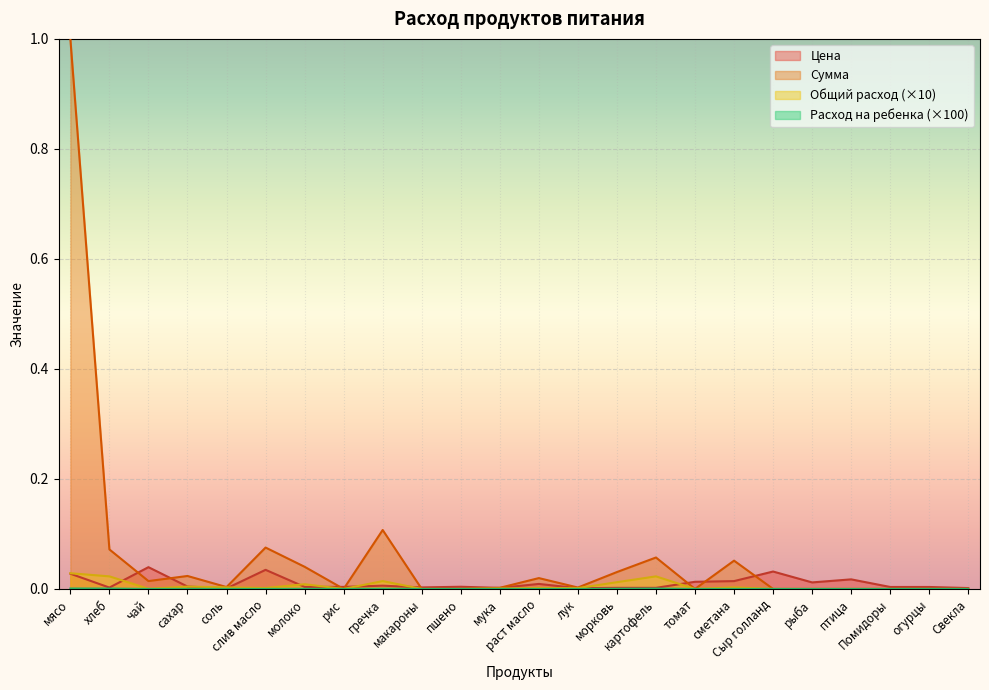

At which label does Общий расход reach its peak?

мясо